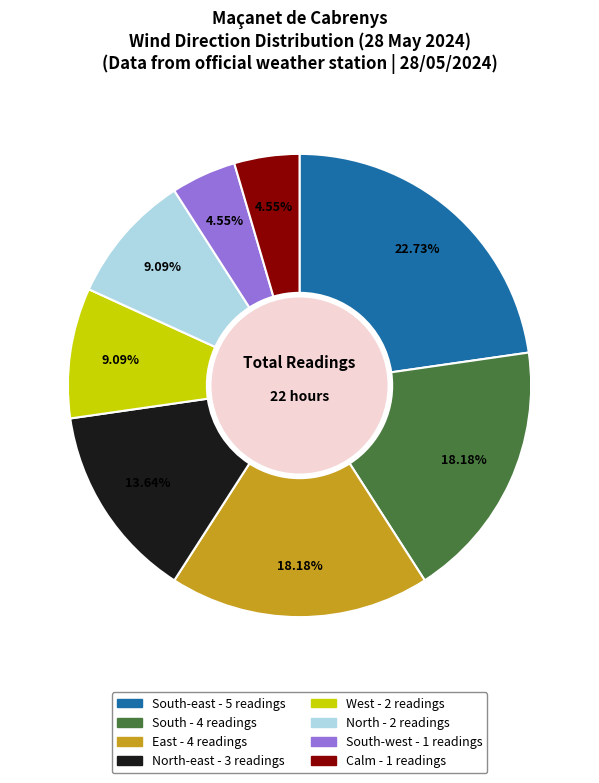

Does any single category account for the majority?

No